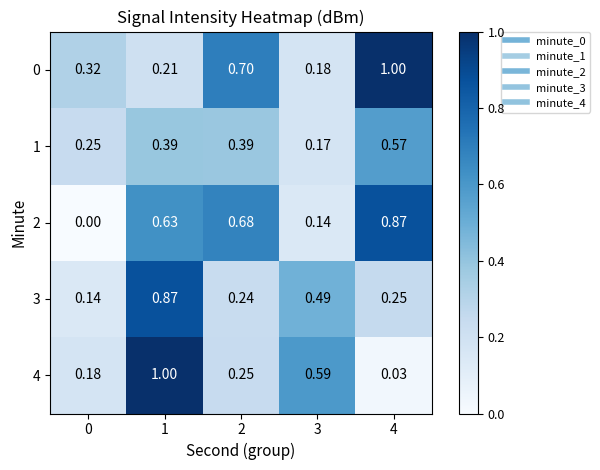

Between 4 and 0, which is larger?

4